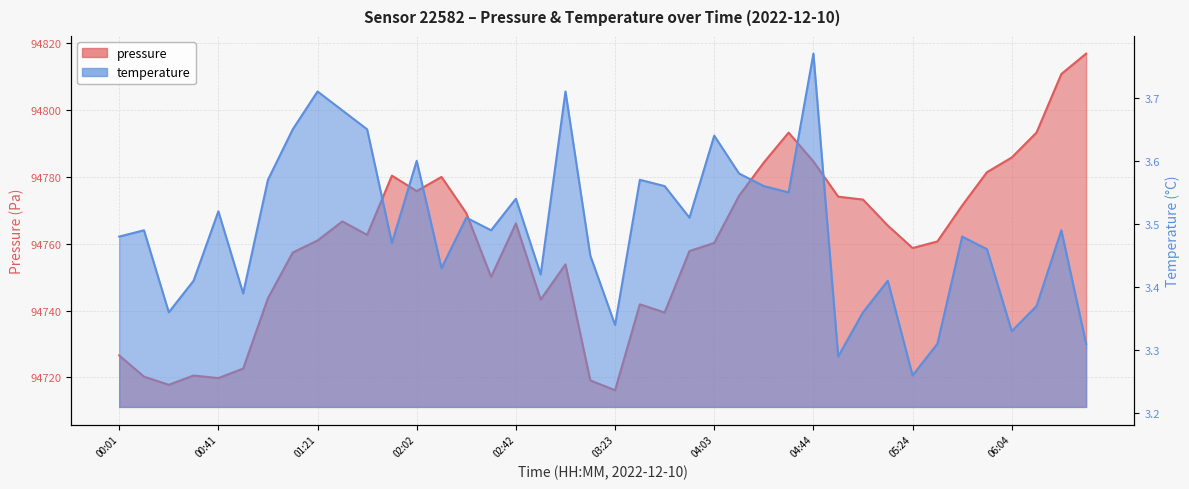

Reading left to right, transcribe all the data shown in this chart.

00:01=94726.6	00:11=94720.2	00:21=94717.8	00:31=94720.6	00:41=94719.8	00:51=94722.7	01:01=94743.7	01:11=94757.4	01:21=94761.0	01:31=94766.7	01:41=94762.7	01:52=94780.4	02:02=94775.8	02:12=94780.0	02:22=94769.2	02:32=94750.1	02:42=94766.1	02:52=94743.3	03:02=94753.8	03:13=94719.1	03:23=94716.2	03:33=94741.9	03:43=94739.4	03:53=94757.8	04:03=94760.2	04:13=94774.3	04:23=94784.3	04:34=94793.2	04:44=94784.6	04:54=94774.1	05:04=94773.2	05:14=94765.4	05:24=94758.7	05:34=94760.7	05:44=94771.4	05:54=94781.4	06:04=94785.8	06:14=94793.3	06:24=94810.8	06:34=94816.9